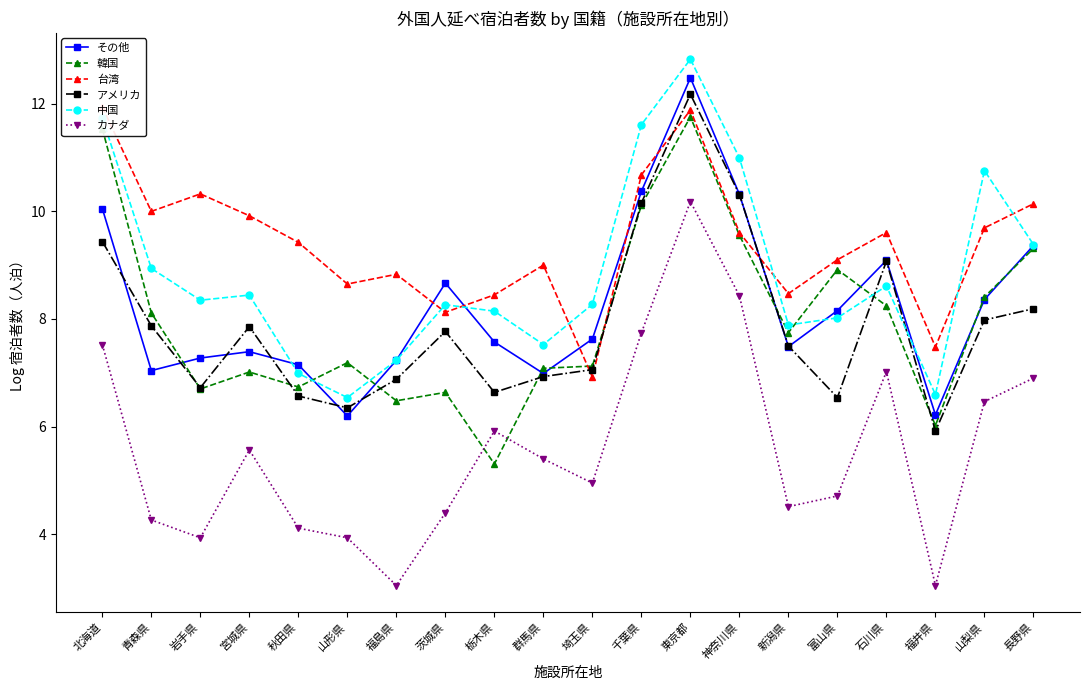

What position from the left is 新潟県?

15